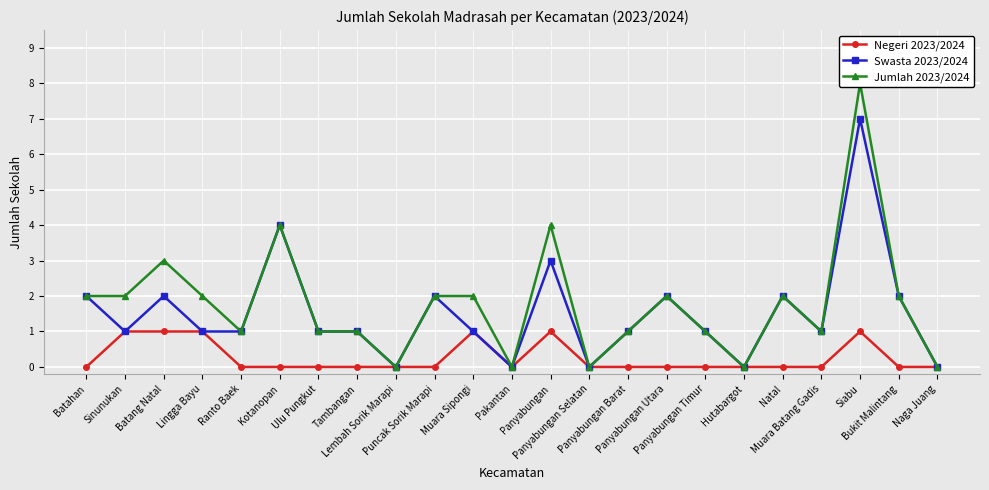

At Panyabungan Timur, list the series in order from largest to smallest.

Swasta 2023/2024, Jumlah 2023/2024, Negeri 2023/2024